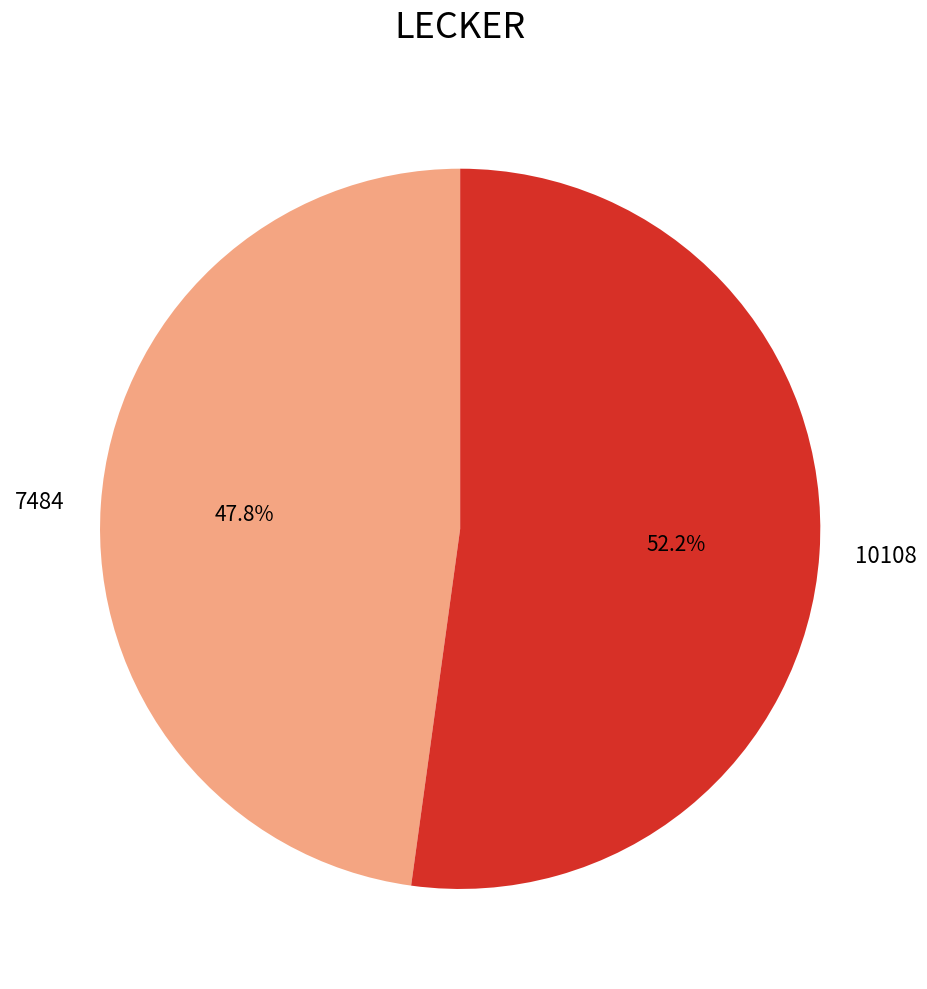

Rank the categories by value from highest to lowest.

10108, 7484